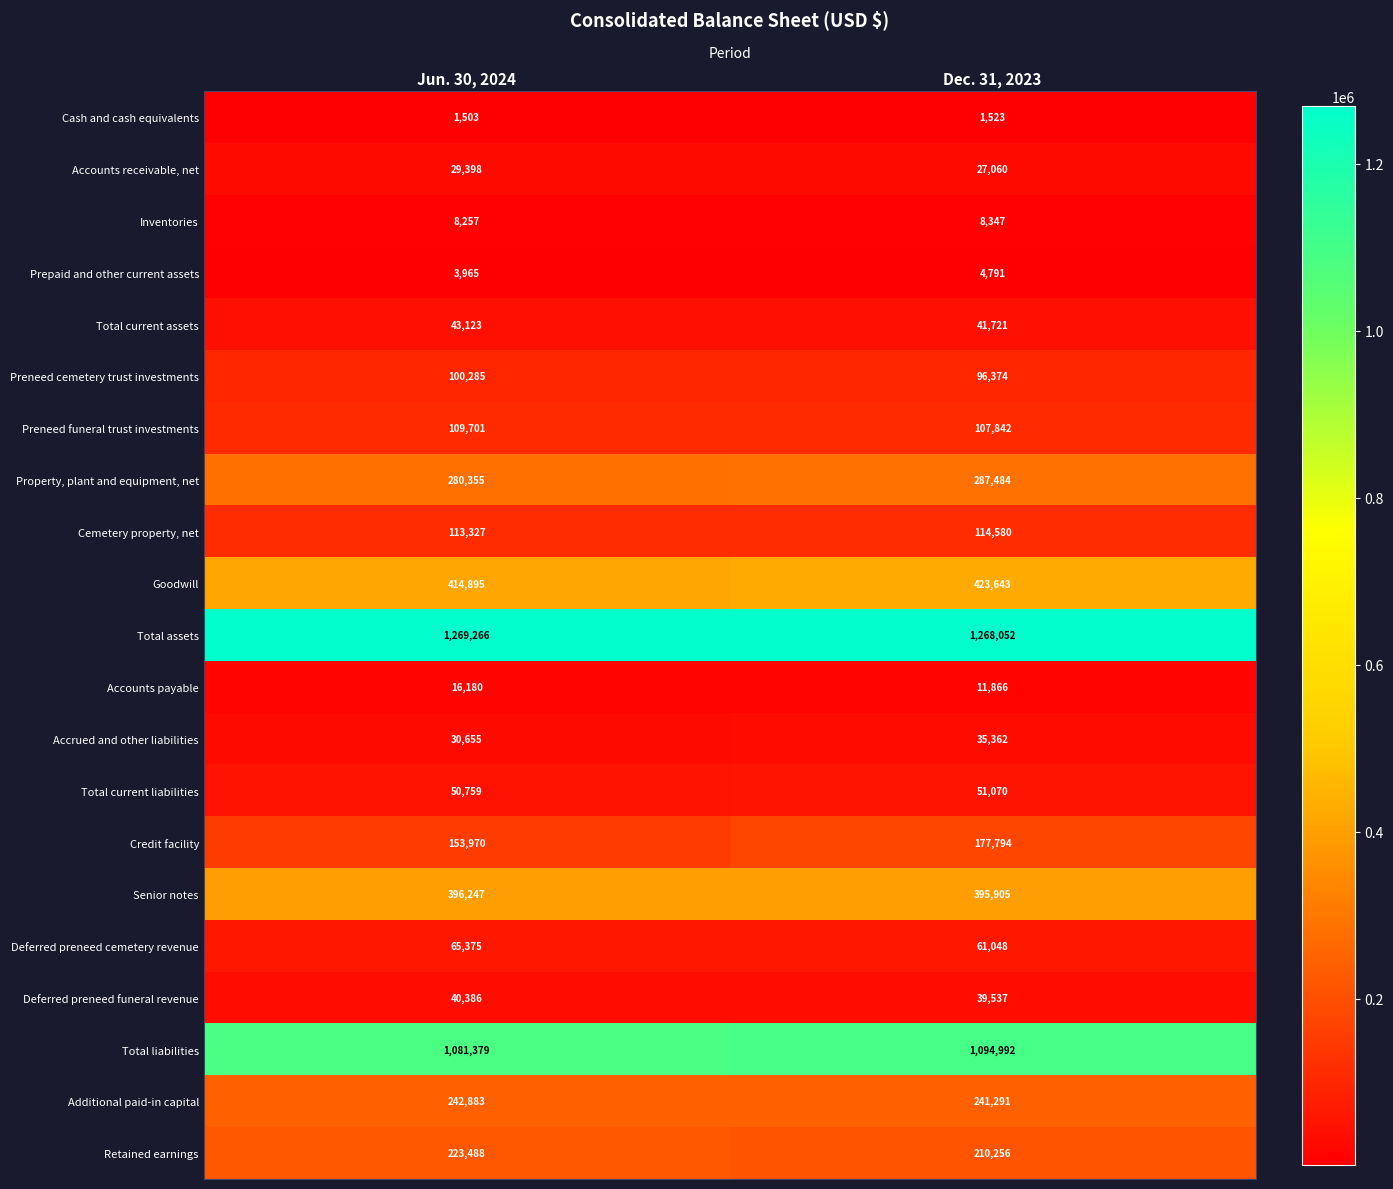

At which label is Deferred preneed cemetery revenue closest to 63211?

Dec. 31, 2023